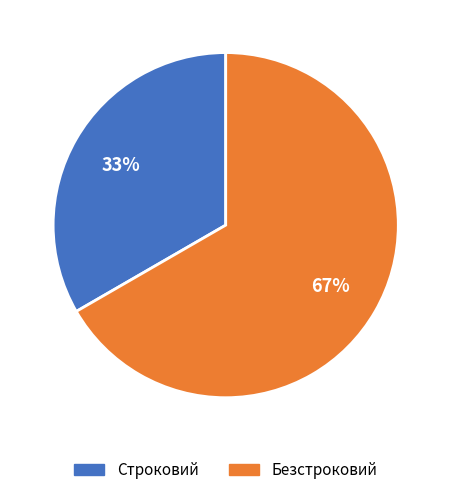

Which category has the biggest portion of the pie?

Безстроковий